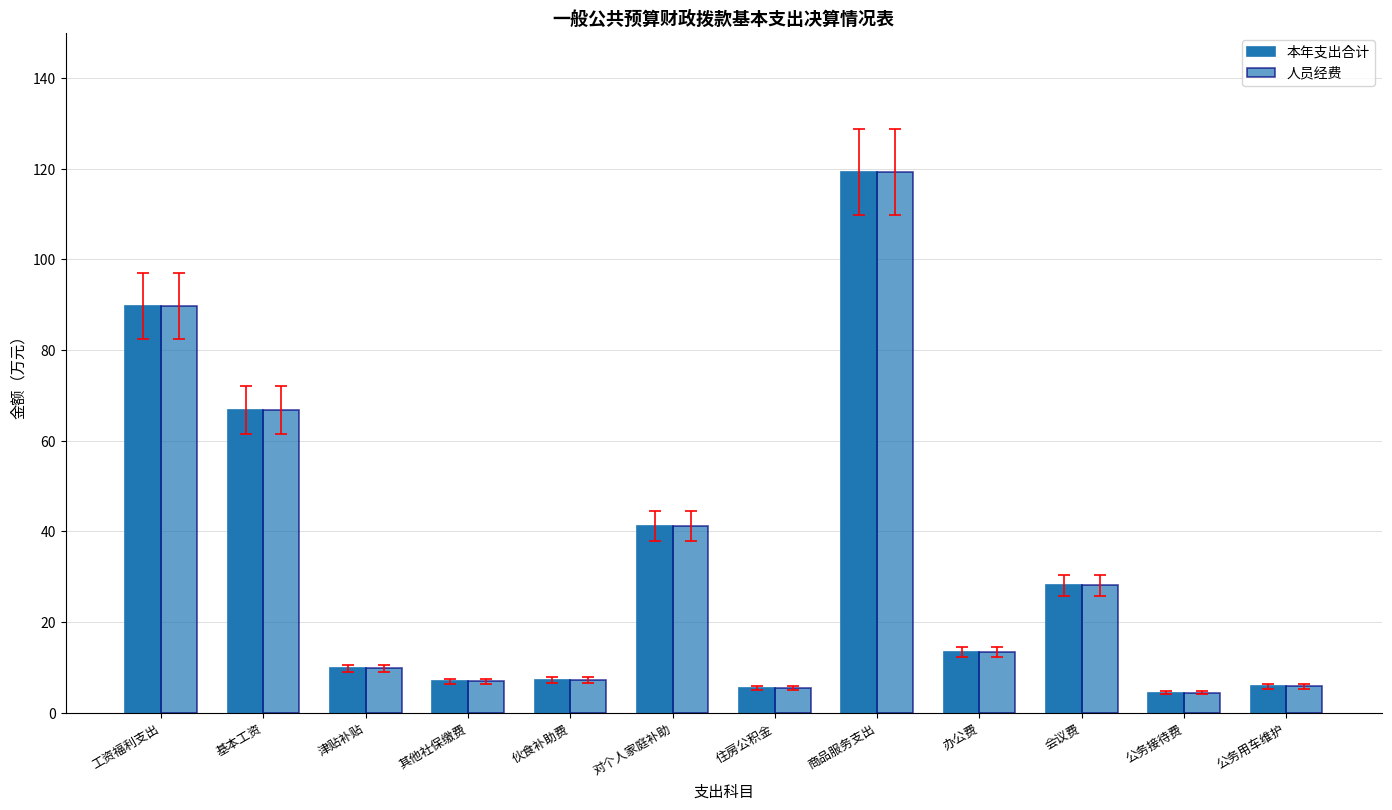

Does the chart contain stacked bars?

No